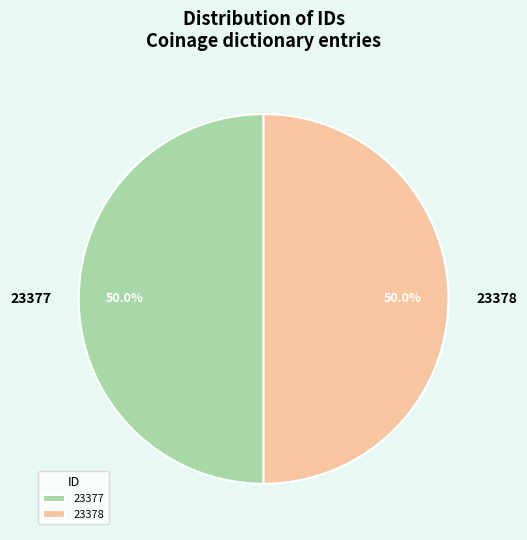

What is the total percentage of 23378 and 23377?

100.0%